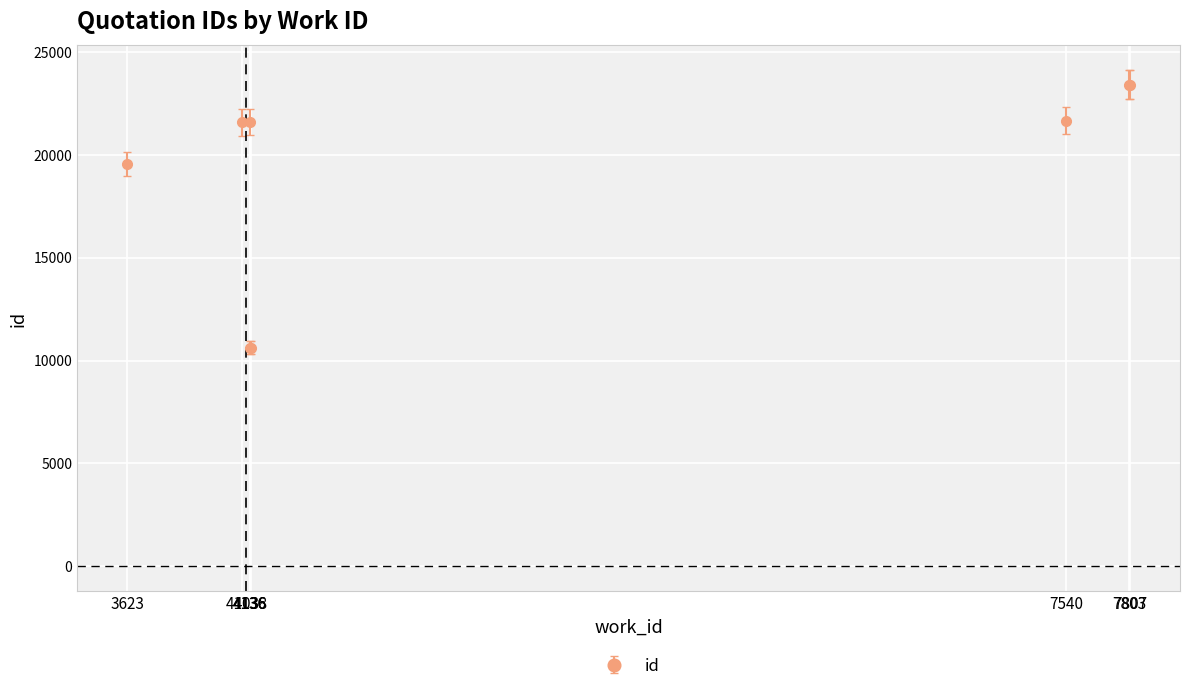

Does the chart display data point markers on the line(s)?

Yes